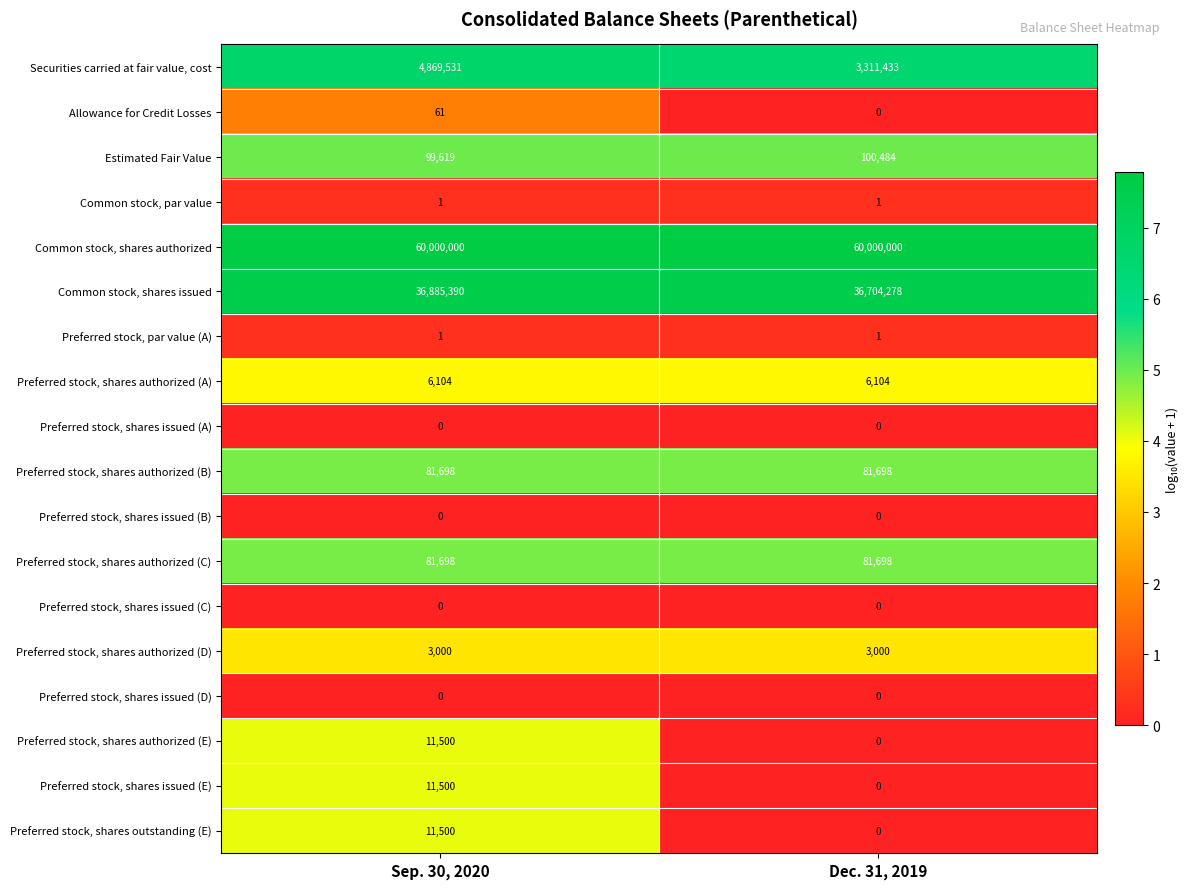

Which series has the largest range (max minus min)?

Securities carried at fair value, cost